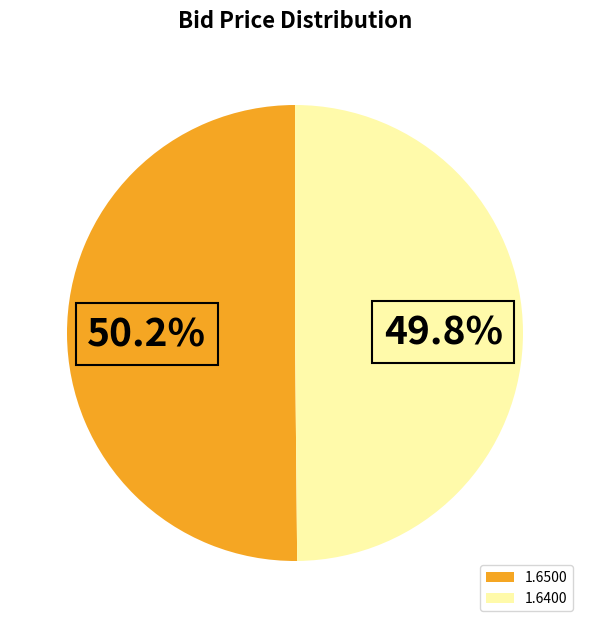

Is there any slice that represents more than half of the pie?

Yes